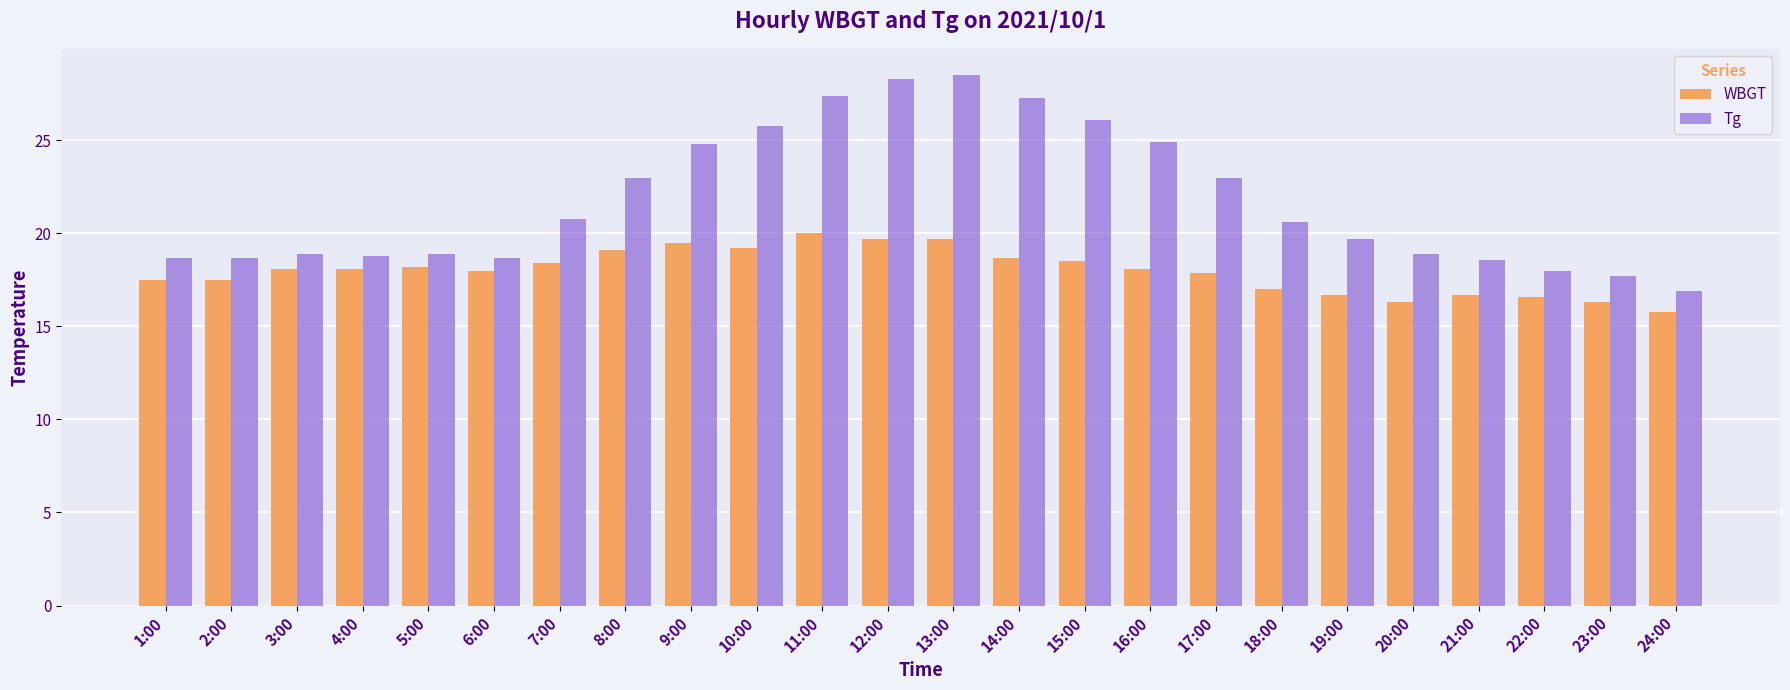

List the series in order of their peak value, highest first.

Tg, WBGT